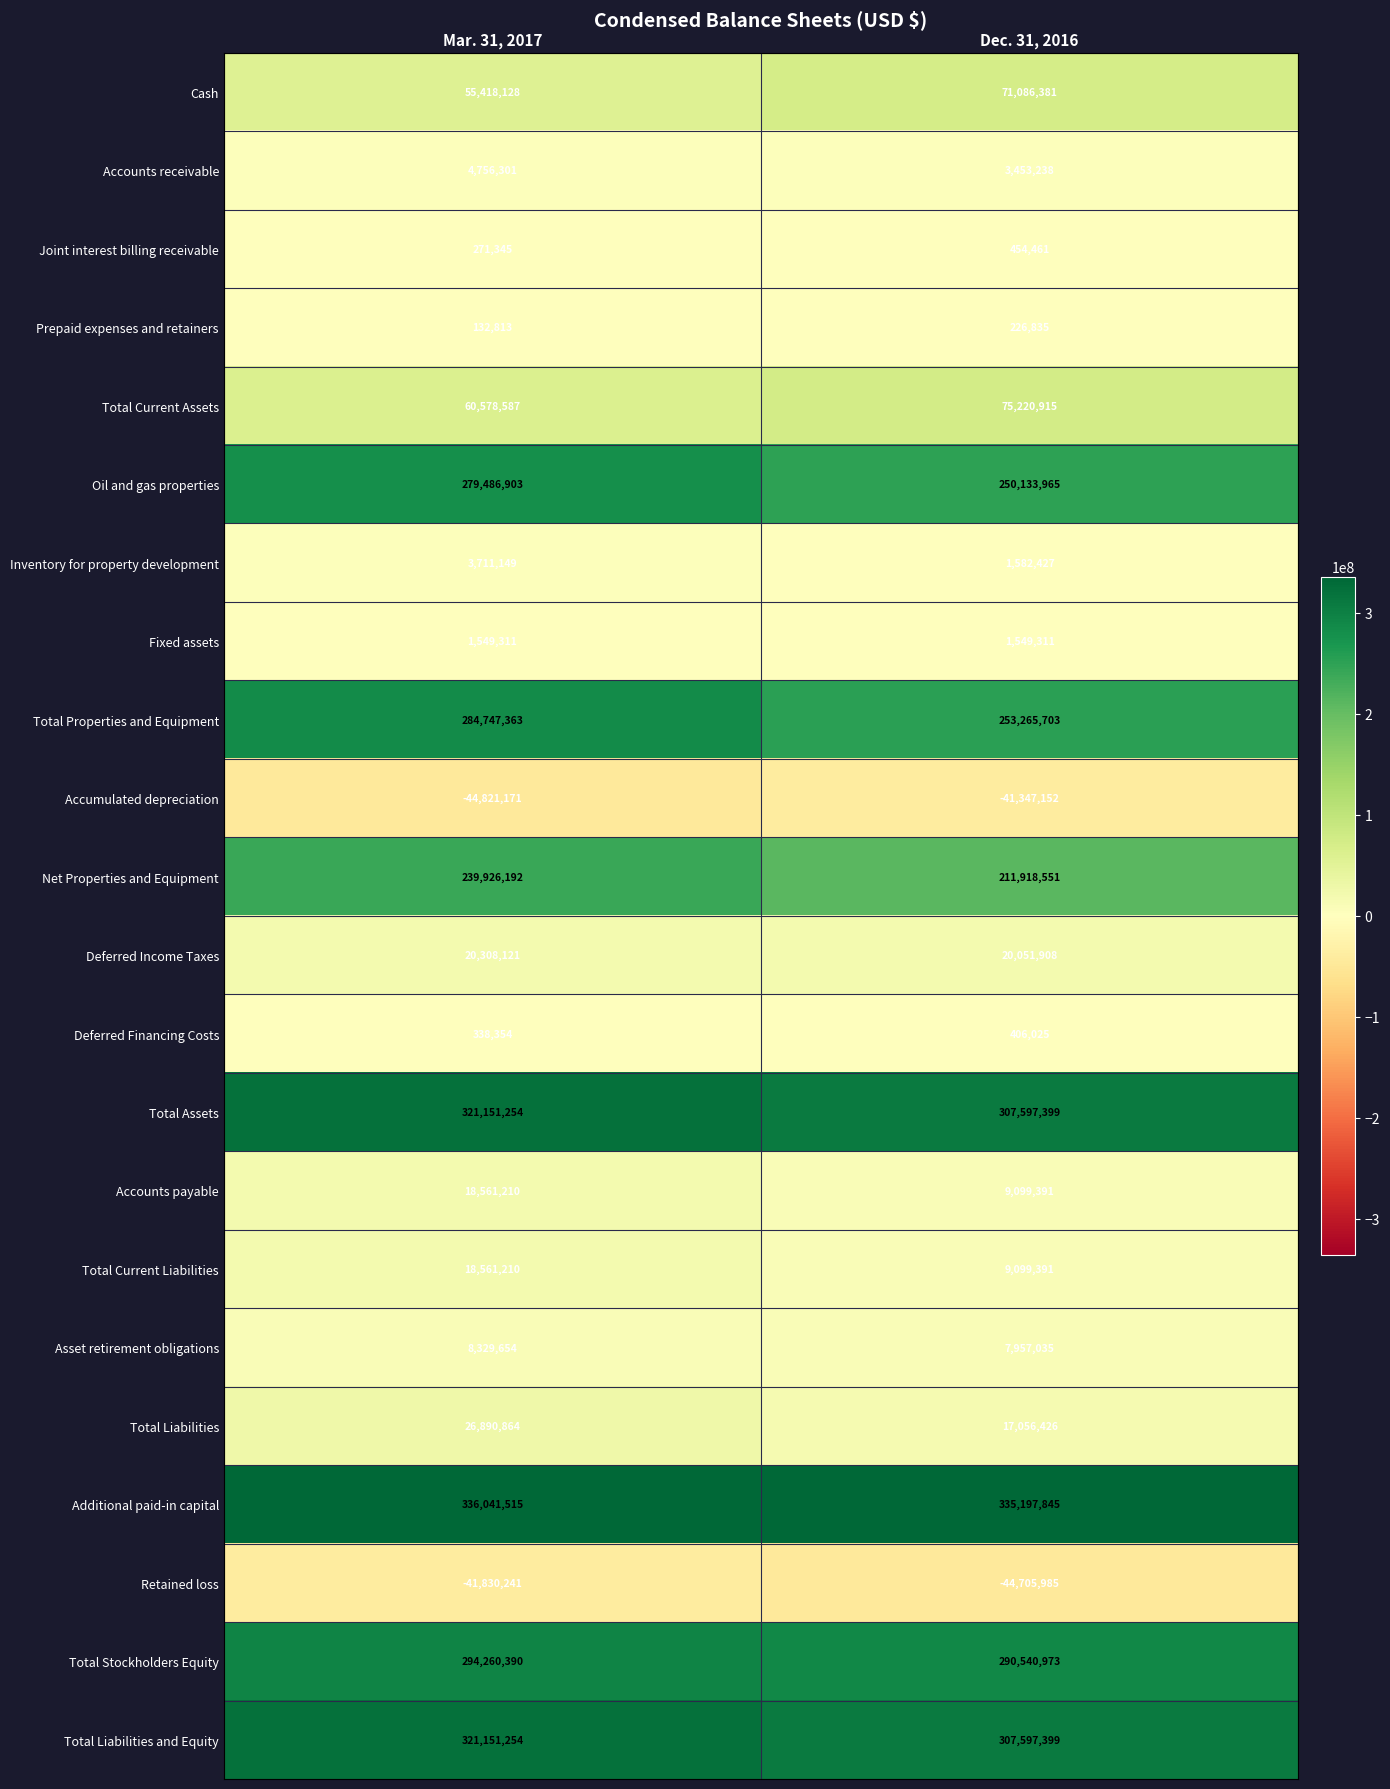

At which category does the chart reach its minimum across all series?

Mar. 31, 2017